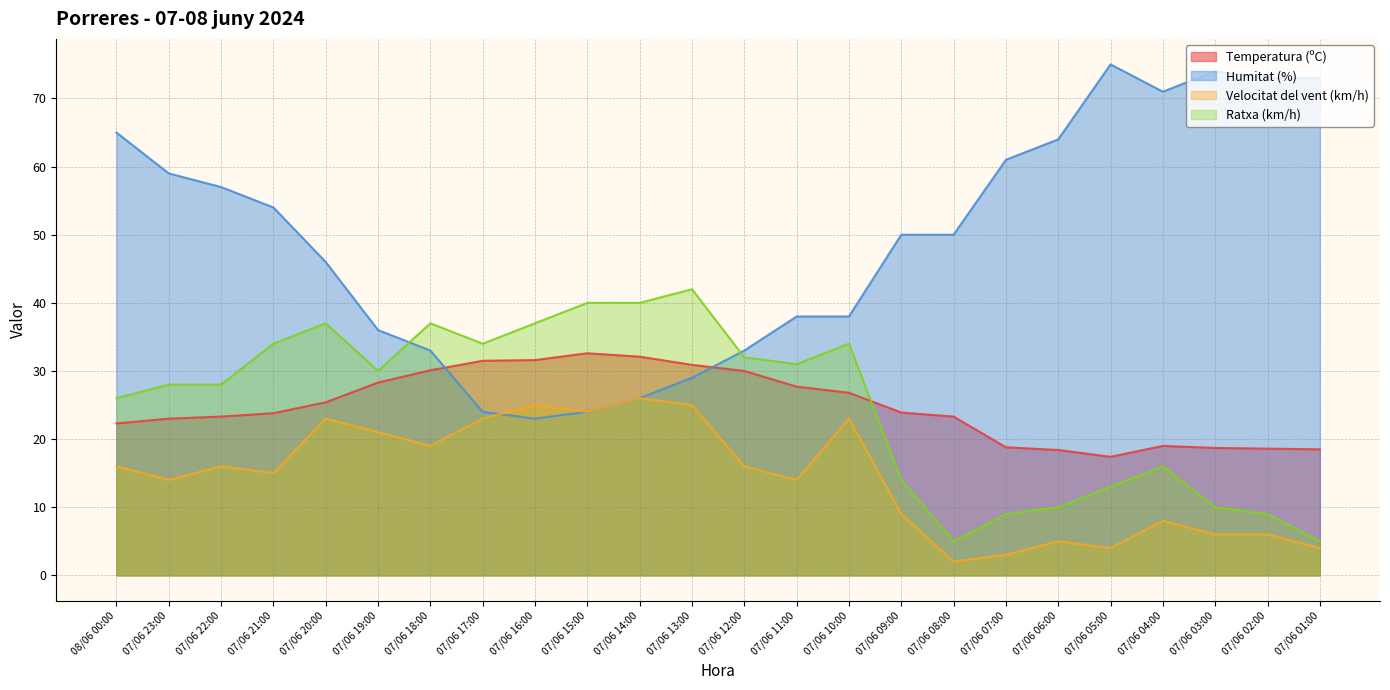

True or false: Velocitat del vent (km/h) and Temperatura (ºC) cross at least once.

False